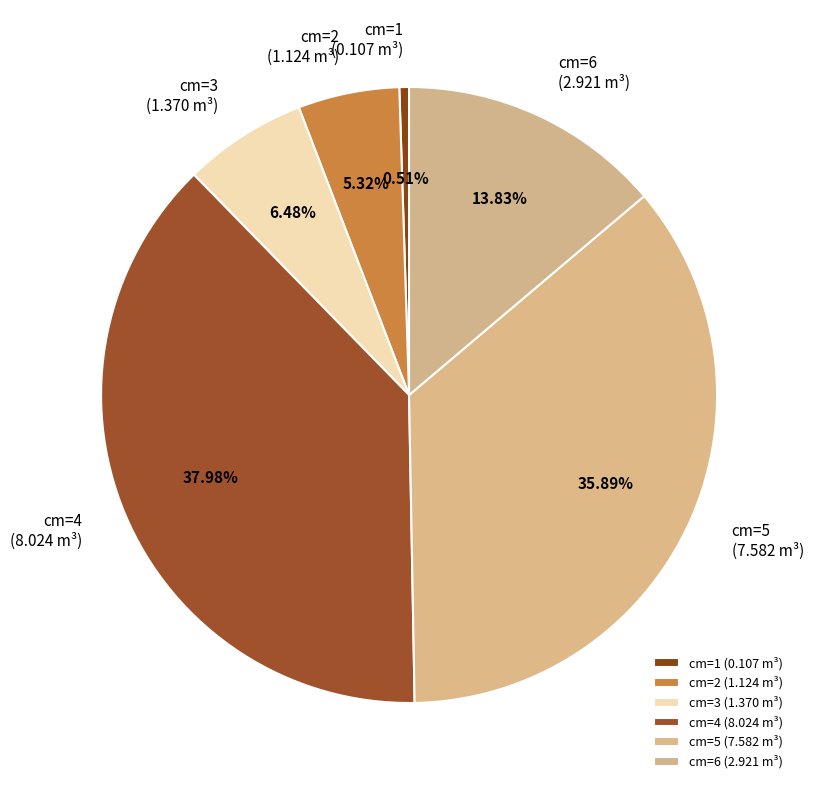

Between cm=3 and cm=2, which is larger?

cm=3